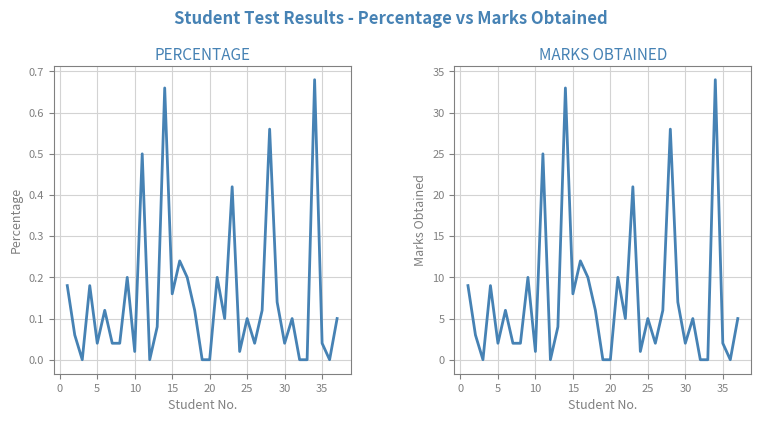

True or false: MARKS OBTAINED has a value of 1.2 at 5.

False